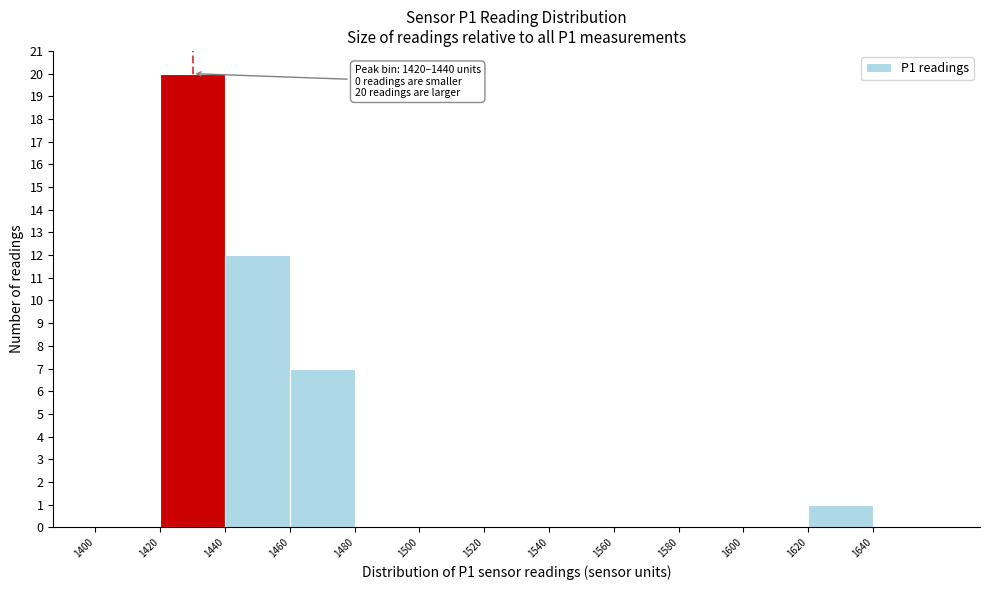

Which range on the x-axis has the tallest bar?

1420 to 1440